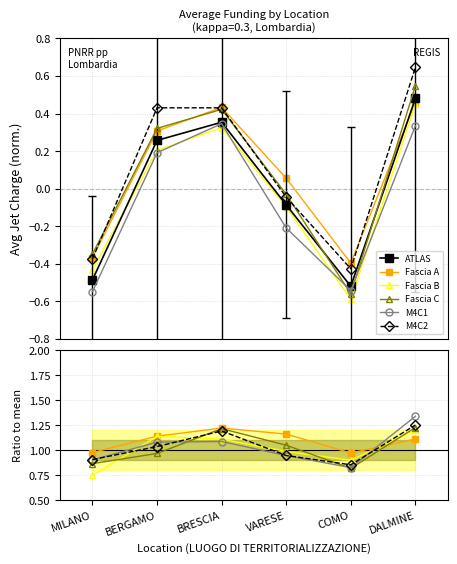

The value of M4C1 at BRESCIA is 0.7. True or false?

False